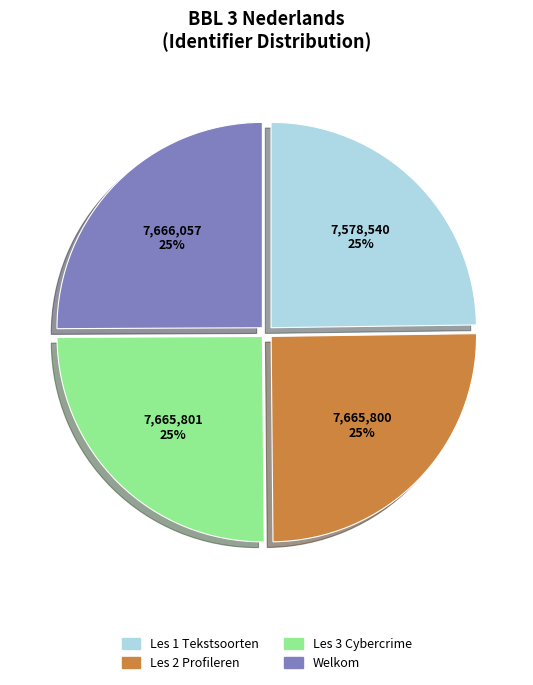

What is the ratio of the value at Les 1 Tekstsoorten to the value at Welkom?

1.0